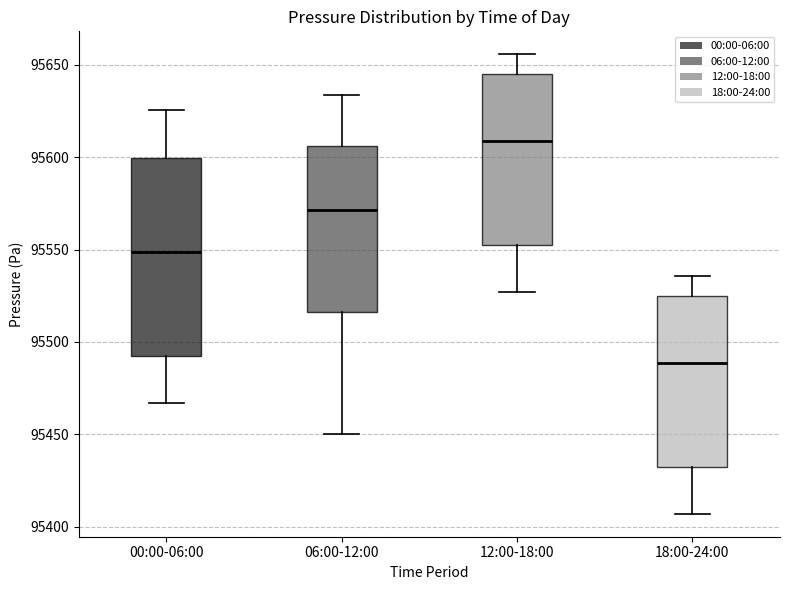

Reading left to right, read every box against the y-axis: the position of its median line, the range the box covers, and the ends of its whiskers. The values are not printed on the chart, so give them approximately, as read against the axis.

00:00-06:00: median 95550, box 95495 to 95600, whiskers 95465 to 95625
06:00-12:00: median 95570, box 95515 to 95605, whiskers 95450 to 95635
12:00-18:00: median 95610, box 95555 to 95645, whiskers 95525 to 95655
18:00-24:00: median 95490, box 95435 to 95525, whiskers 95405 to 95535